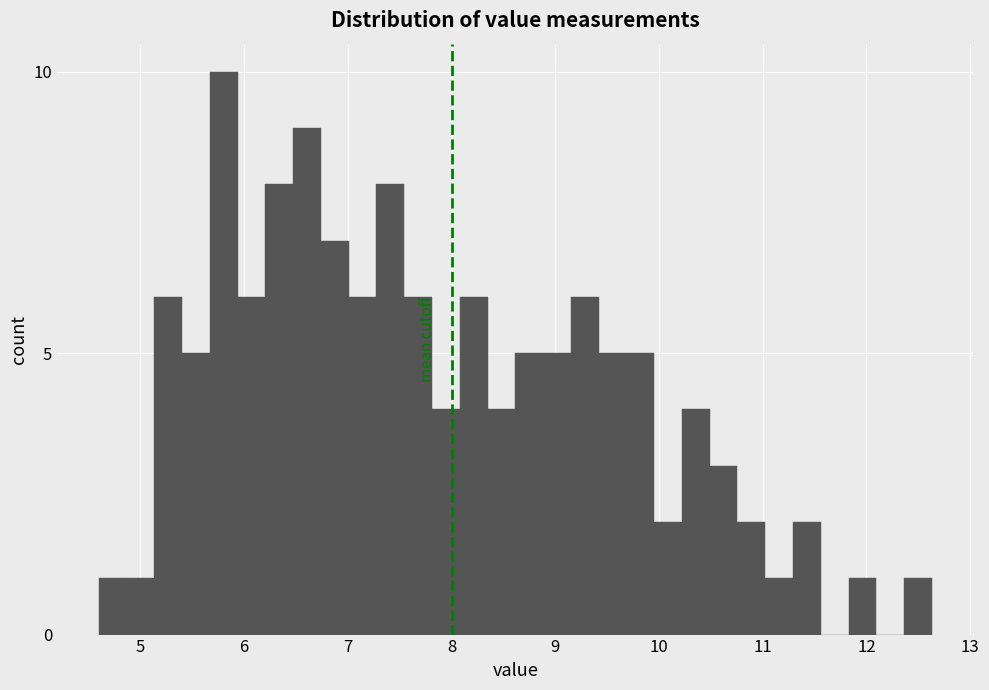

Read against the x-axis, roughly where is the centre of the tallest bar?

5.8